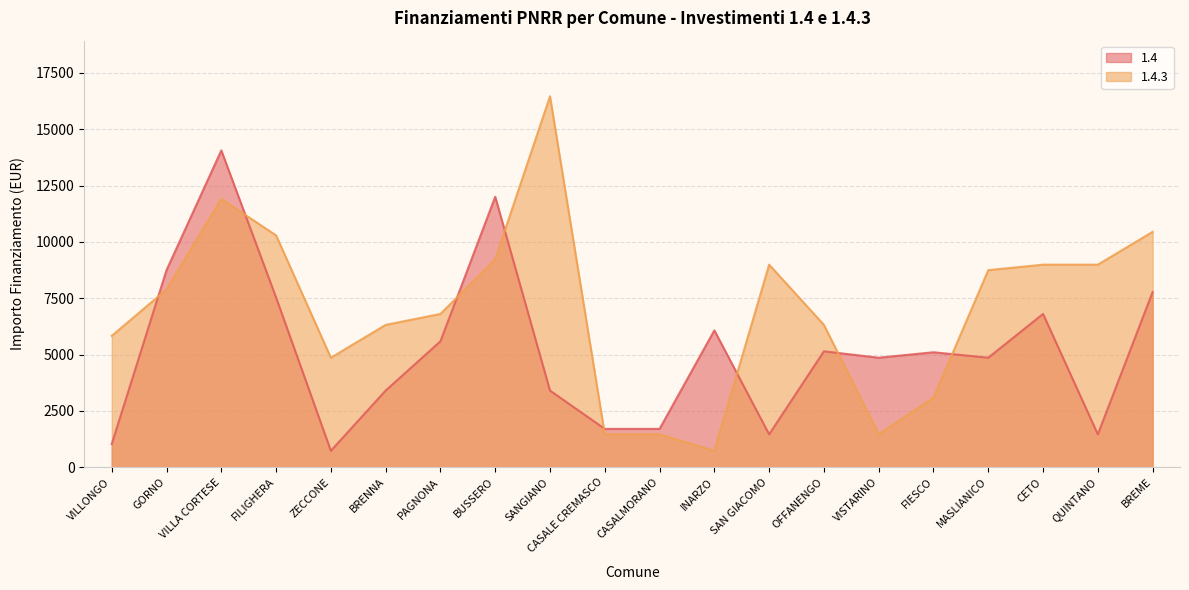

How many lines are shown in the chart?

2